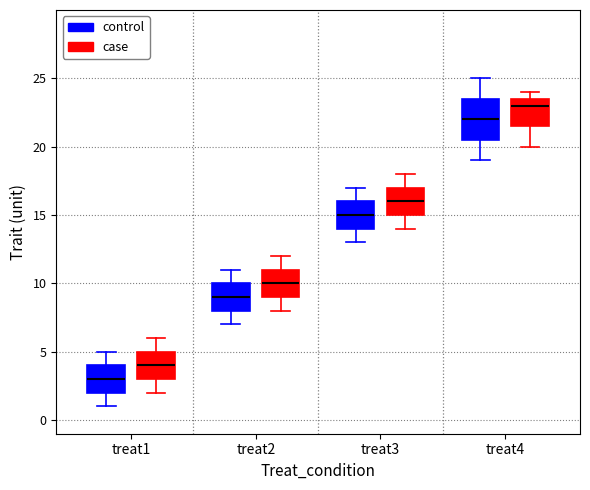

Where does the median line of the box for treat4 (control) sit on the y-axis? The values are not printed on the chart, so give them approximately, as read against the axis.

22.0